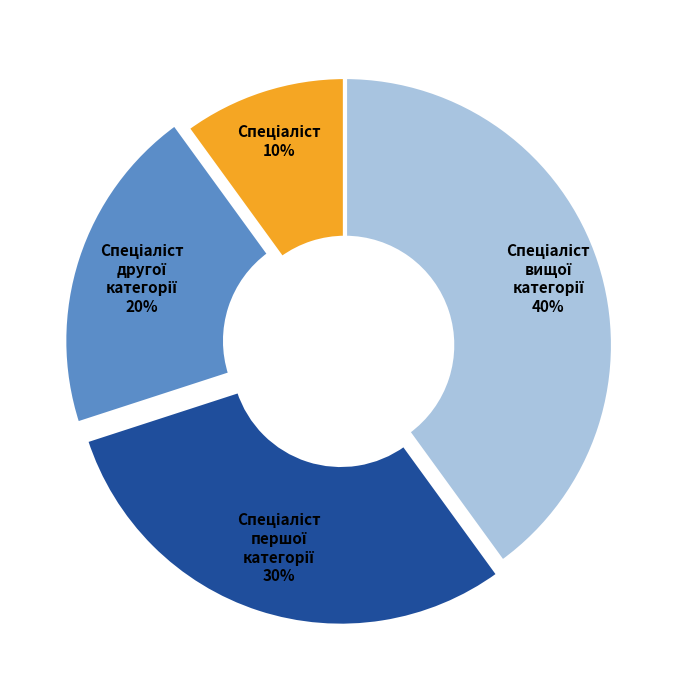

Does any single category account for the majority?

No